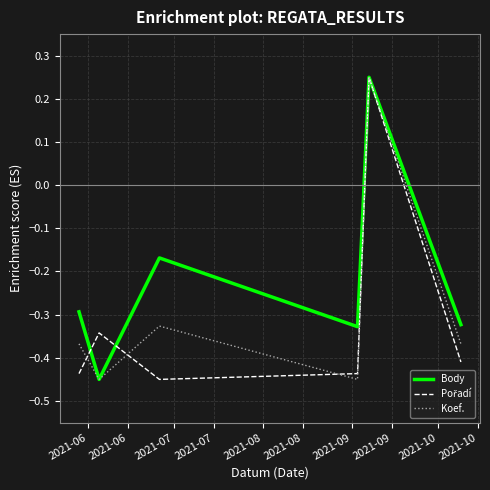

Is this an area chart (filled region under the line)?

No